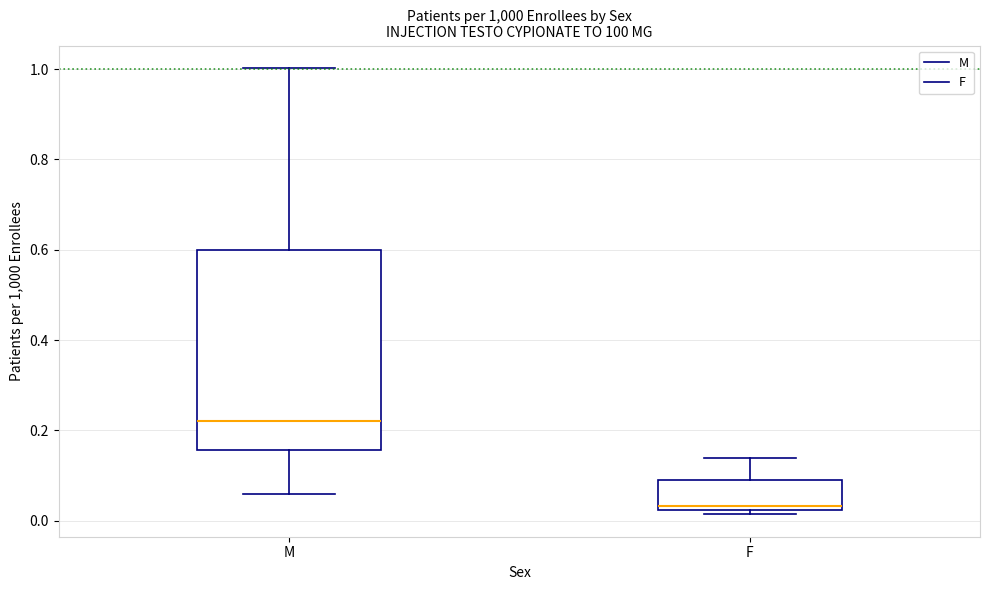

Reading left to right, transcribe this box plot: for each box, give where its median line is, the range the box spans, and where its two whiskers end, as read against the y-axis. The values are not printed on the chart, so give them approximately, as read against the axis.

M: median 0.22, box 0.16 to 0.60, whiskers 0.06 to 1.00
F: median 0.04, box 0.02 to 0.08, whiskers 0.02 (just below the box's lower edge) to 0.14